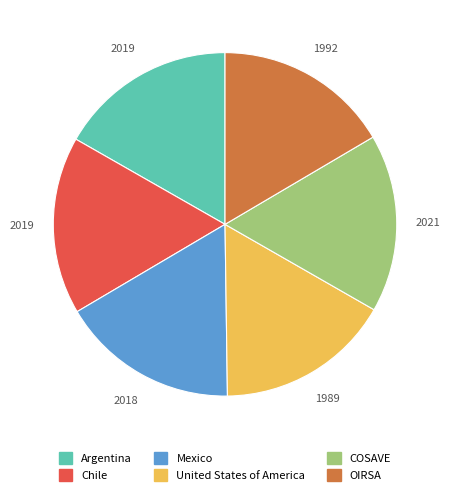

Is there any slice that represents more than half of the pie?

No